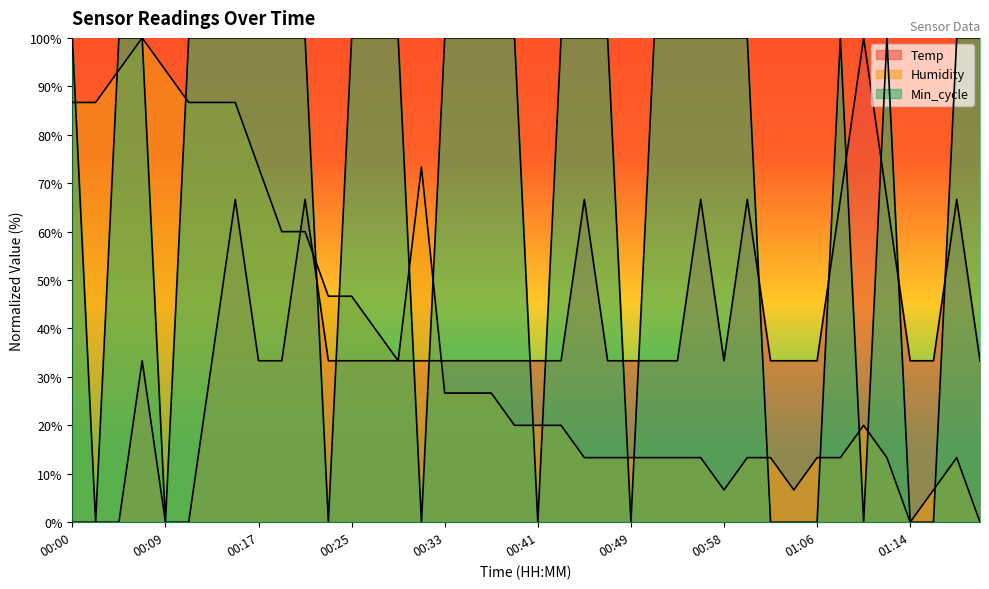

Where do Humidity and Temp first cross each other?

00:19 and 00:21